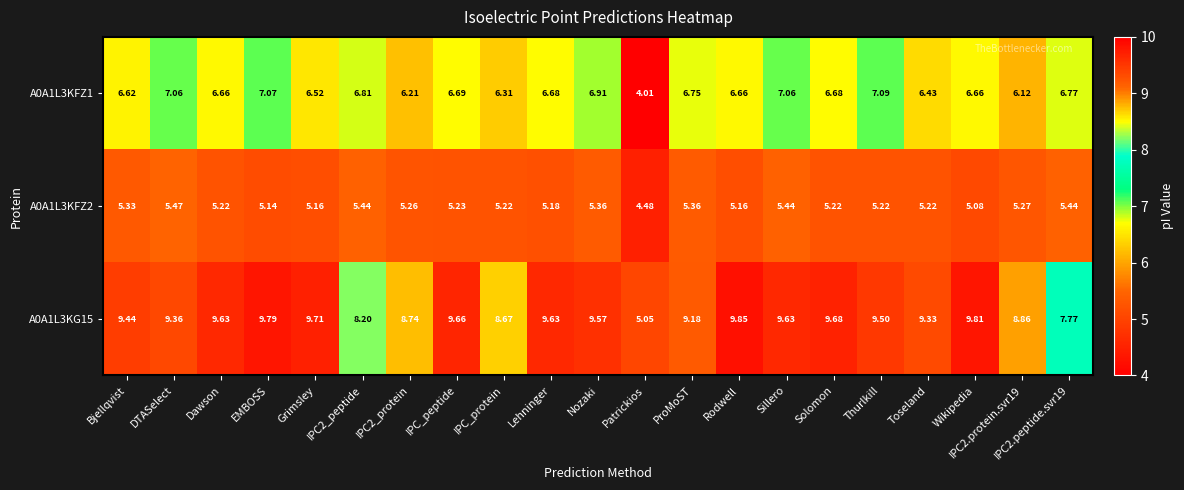

How many series are shown in this chart?

3